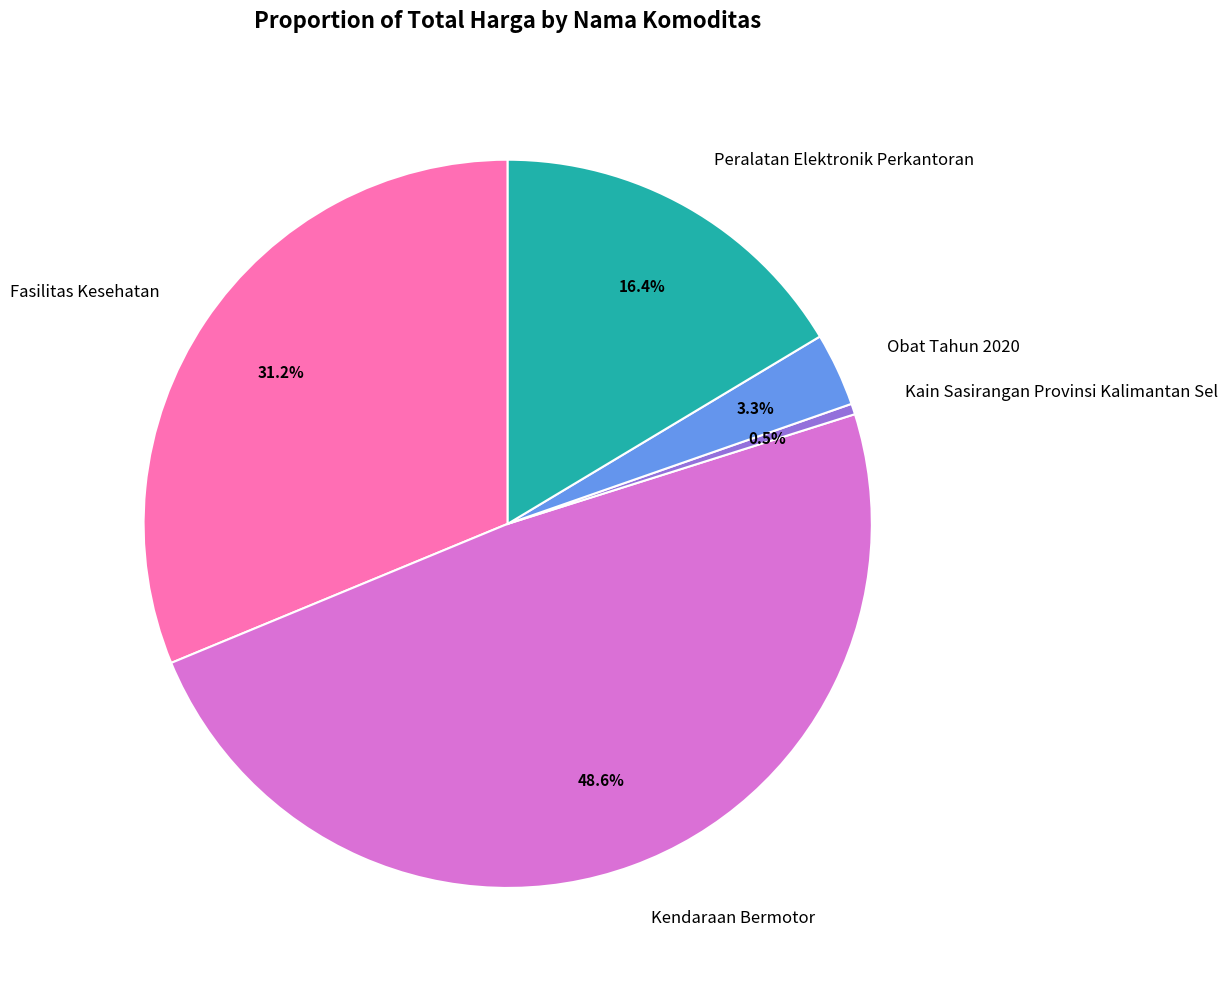

Is there any slice that represents more than half of the pie?

No